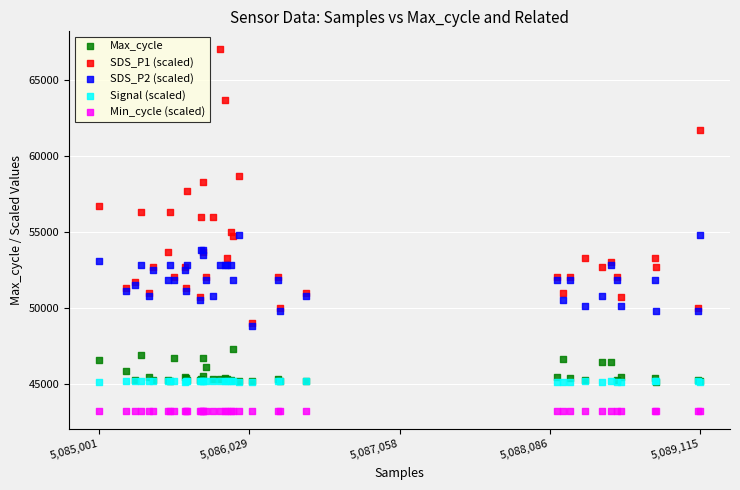

Which series reaches the maximum Y coordinate?

SDS_P1 (scaled)